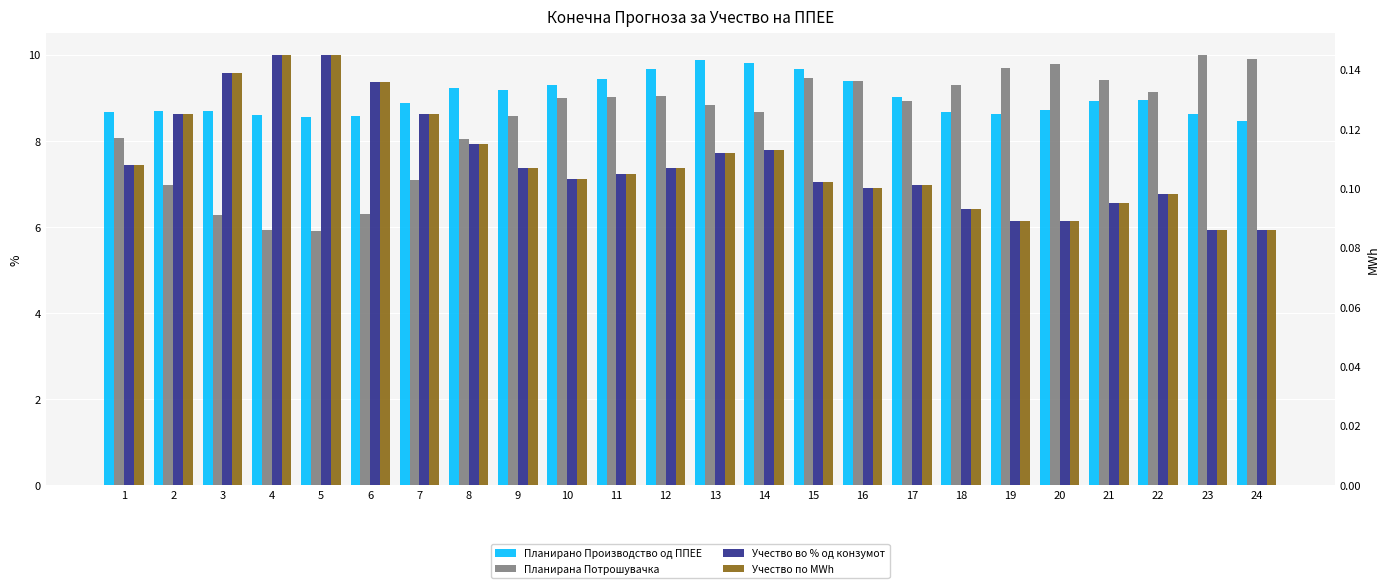

How many Учество по MWh values are between 0 and 1?

24